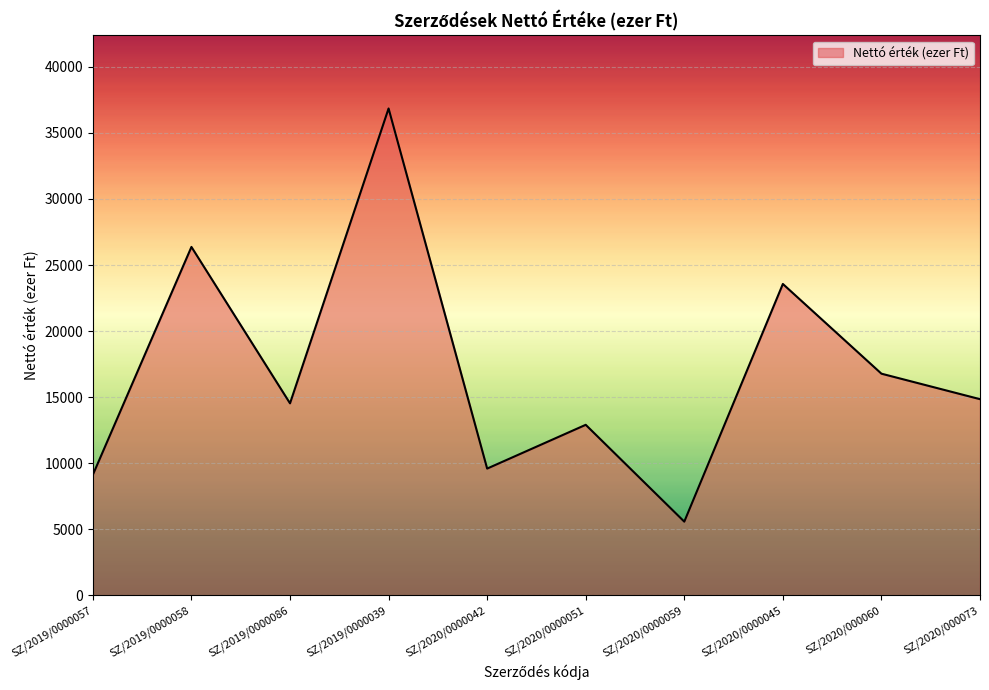

Which has a higher value, SZ/2020/0000042 or SZ/2019/0000058?

SZ/2019/0000058